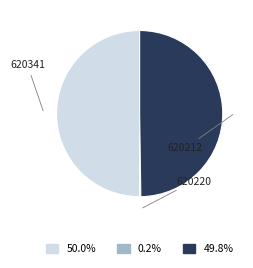

What is the total percentage of 620341 and 620220?

50.2%